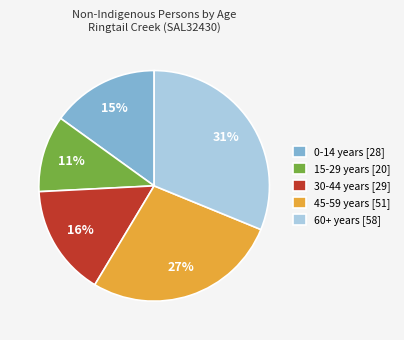

The 60+ years [58] slice represents 31% of the pie. True or false?

True